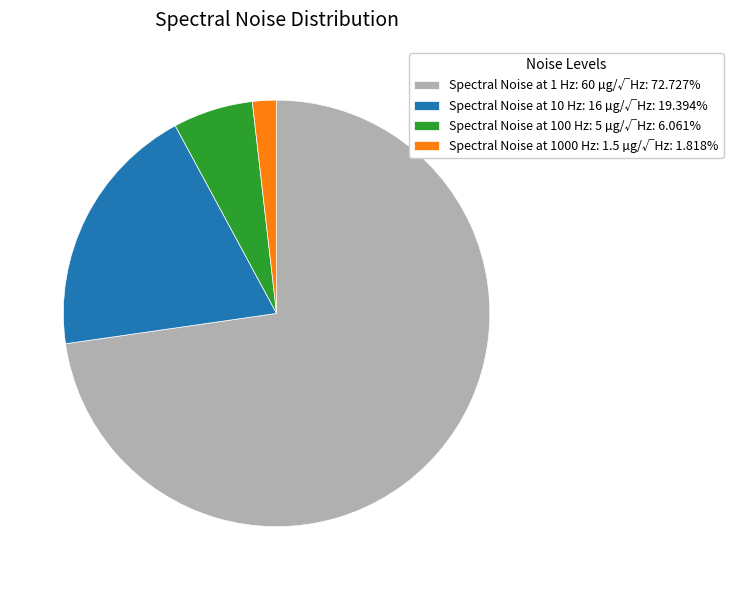

What is the ratio of the value at Spectral Noise at 1 Hz: 60 µg/√Hz: 72.727% to the value at Spectral Noise at 100 Hz: 5 µg/√Hz: 6.061%?

12.0